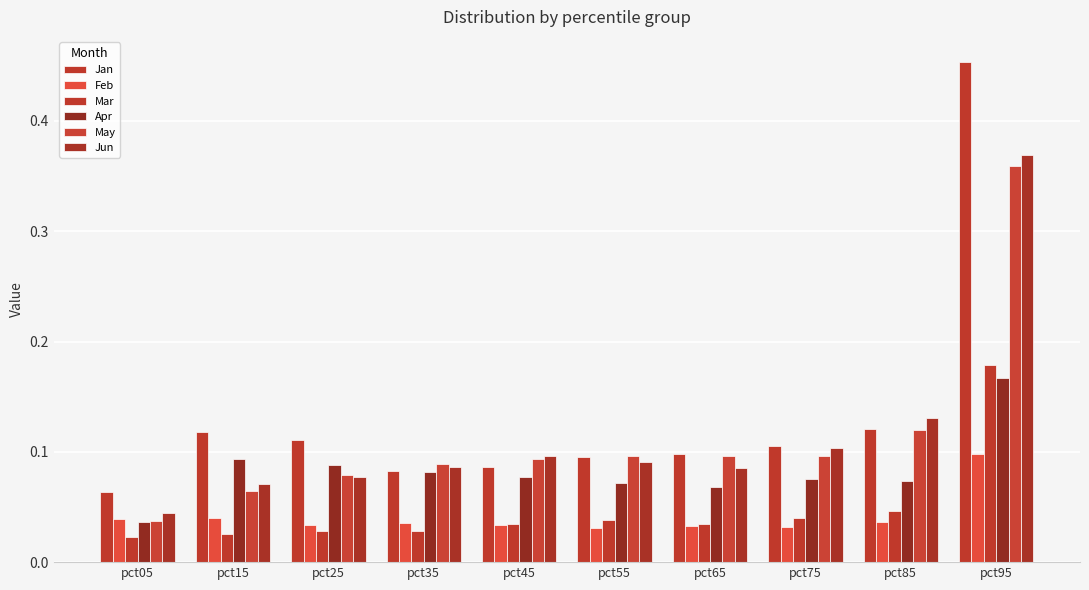

How many bars are there in total?

60